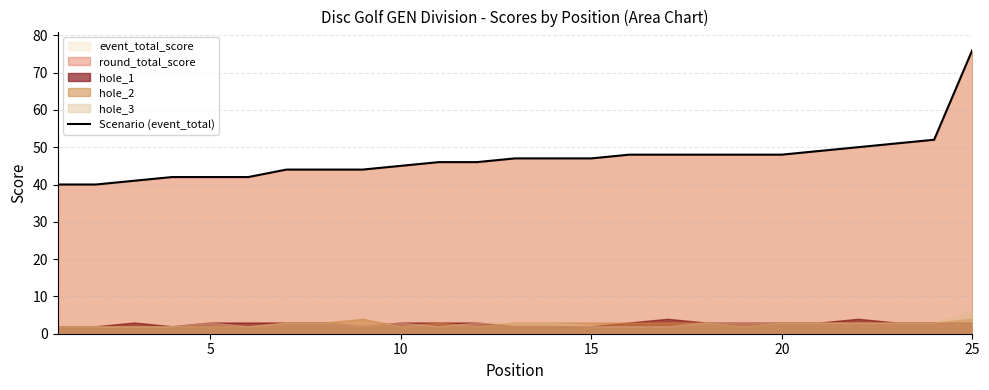

What is the highest value of the Scenario (event_total) series?

76